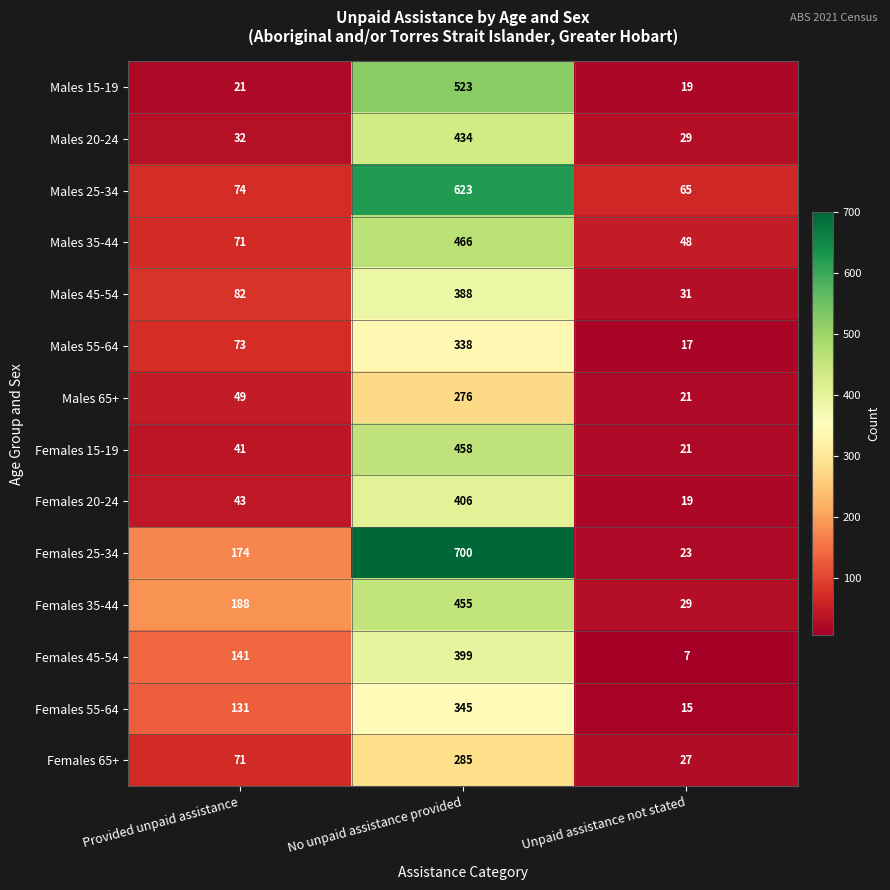

The value of Males 45-54 at Provided unpaid assistance is 82. True or false?

True